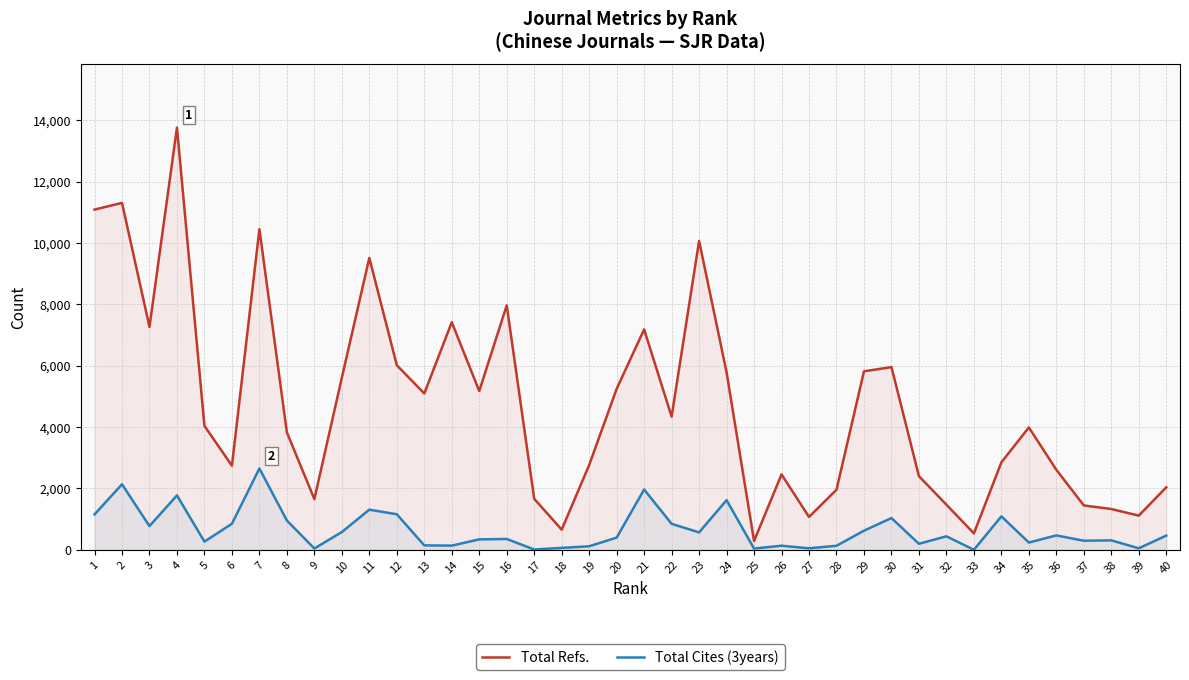

Reading left to right, list all the values displayed in this chart.

Total Refs.: 11090	11308	7266	13762	4040	2742	10451	3826	1653	5611	9515	6016	5096	7418	5176	7968	1663	657	2764	5247	7184	4341	10069	5786	288	2458	1072	1959	5818	5956	2399	1471	536	2851	3989	2608	1446	1329	1115	2037
Total Cites (3years): 1155	2135	774	1773	267	849	2652	954	43	579	1308	1159	144	136	340	353	10	62	115	398	1966	847	568	1619	41	133	49	132	623	1034	196	440	0	1090	237	469	296	308	49	463